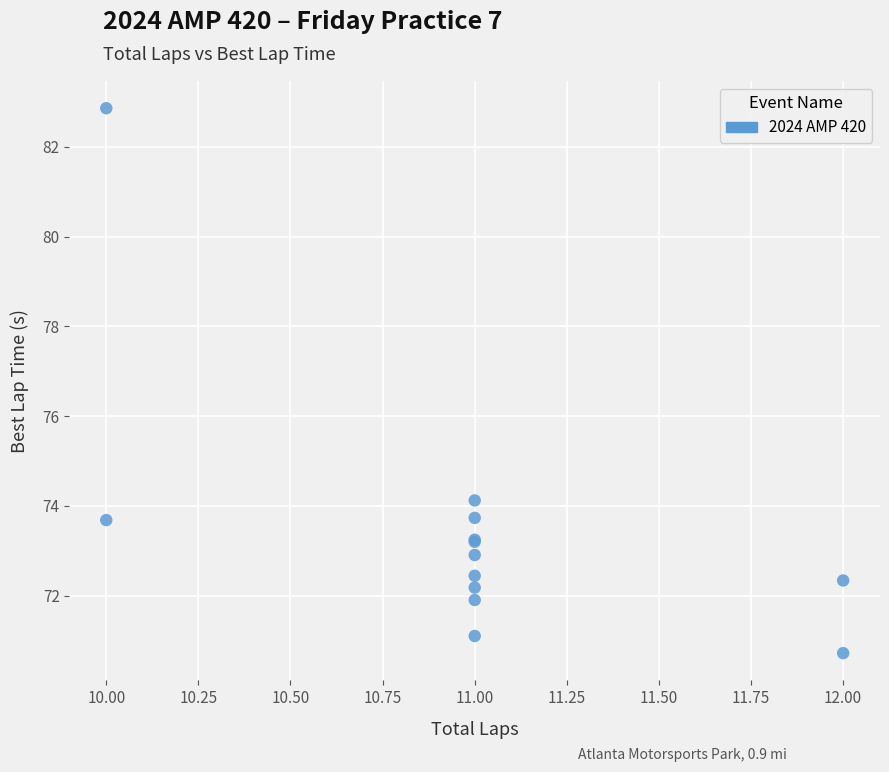

What Y value in the scatter plot is closest to 76?

74.1